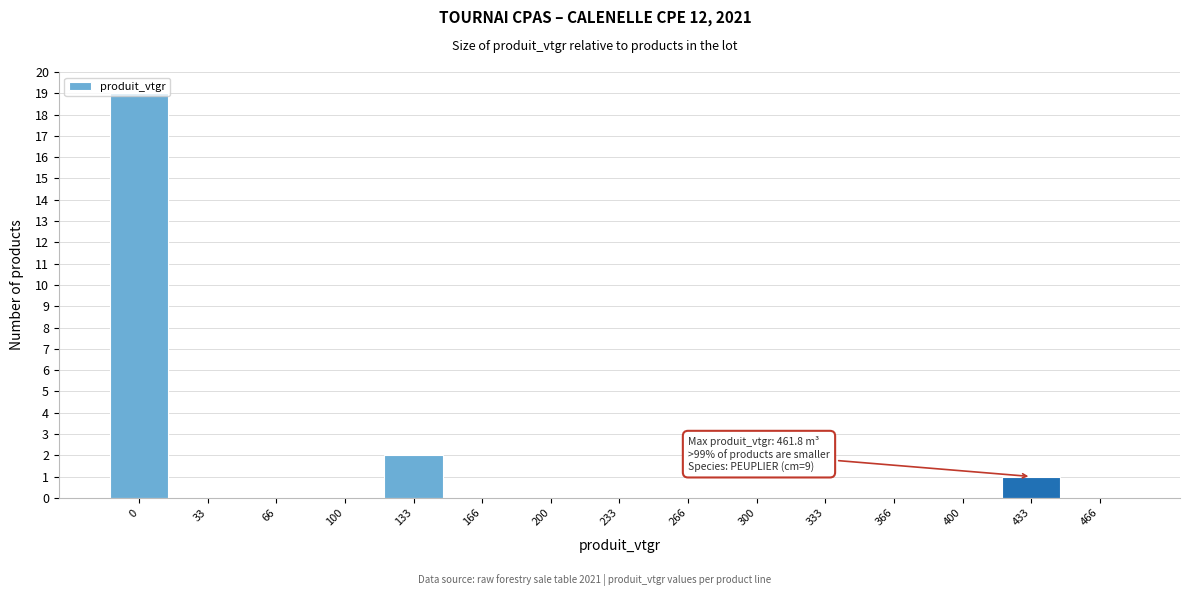

Where is the data nearest to the value 9?

133